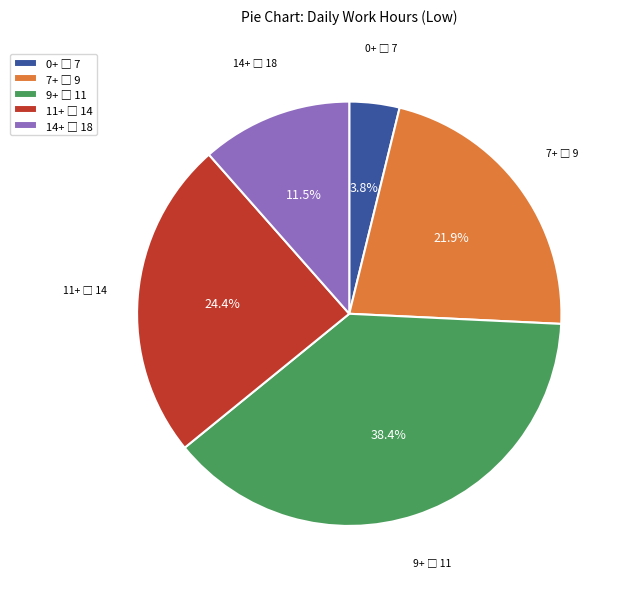

Is there a majority slice in this chart?

No